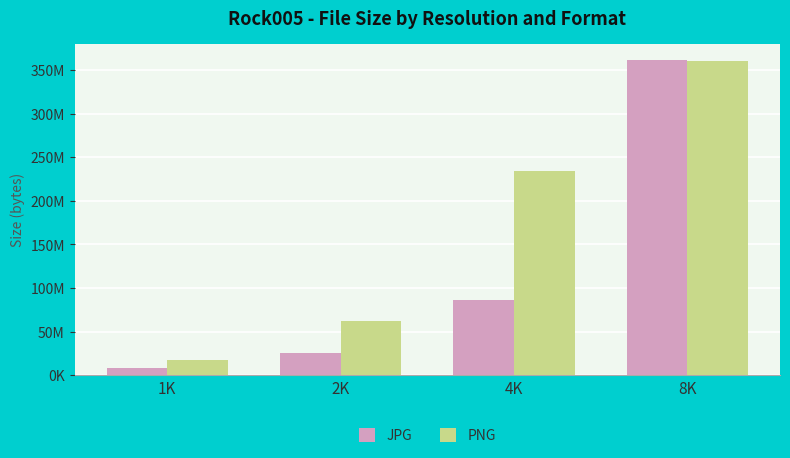

Are the bars grouped side by side (vs. stacked)?

Yes